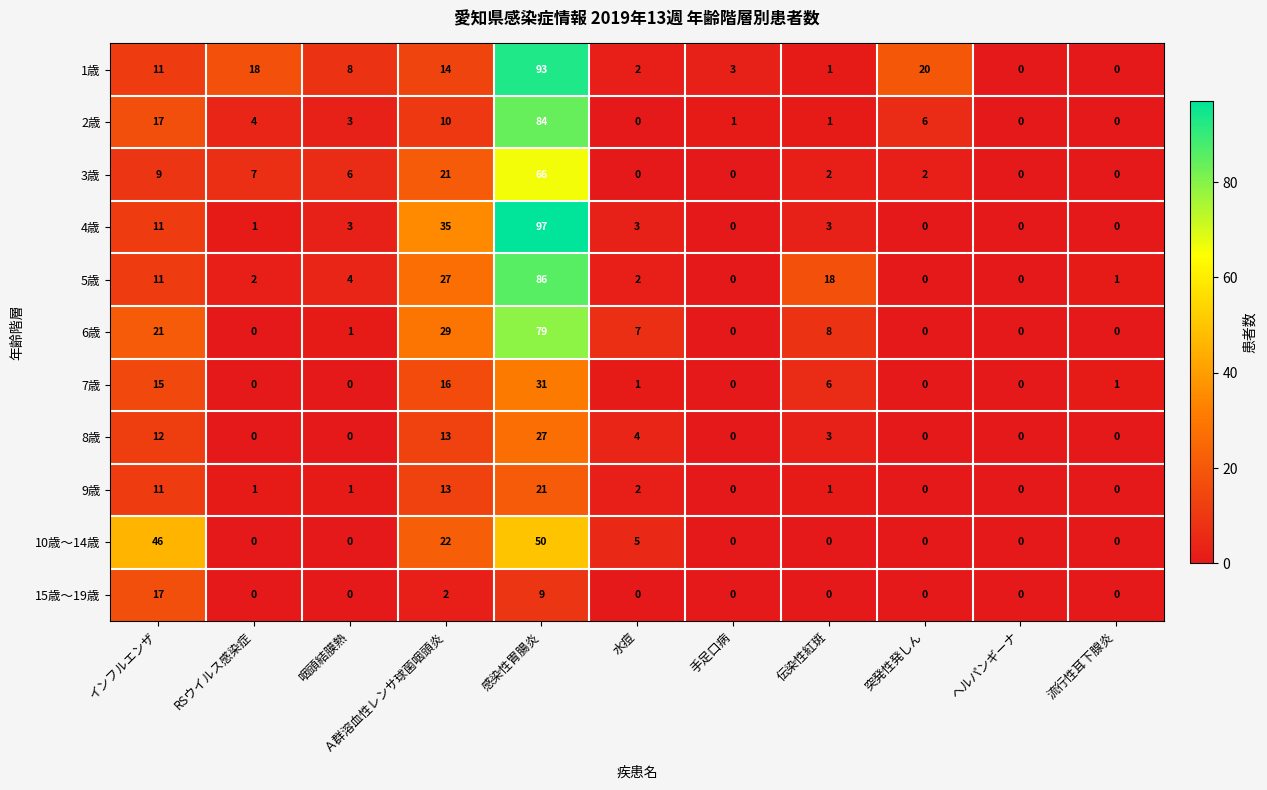

Count the number of categories in the chart.

11